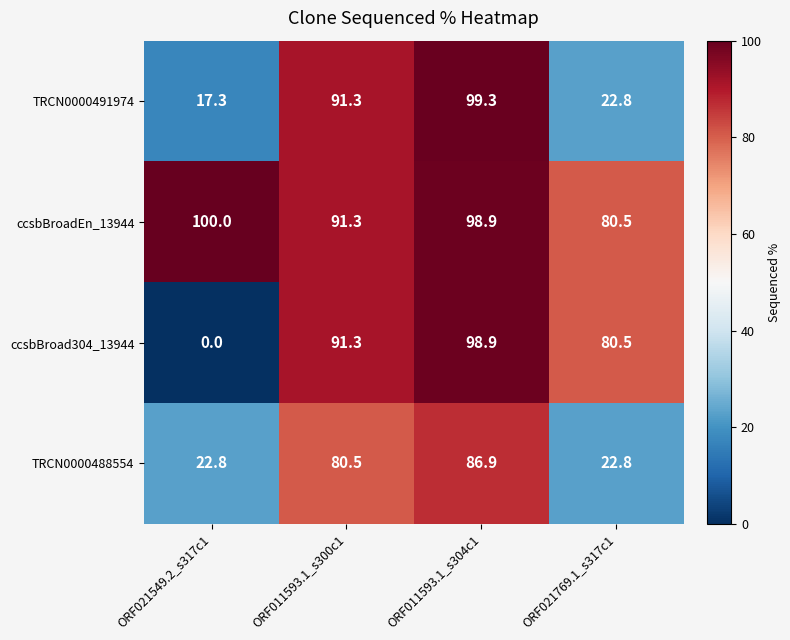

Count the number of data series in this chart.

4